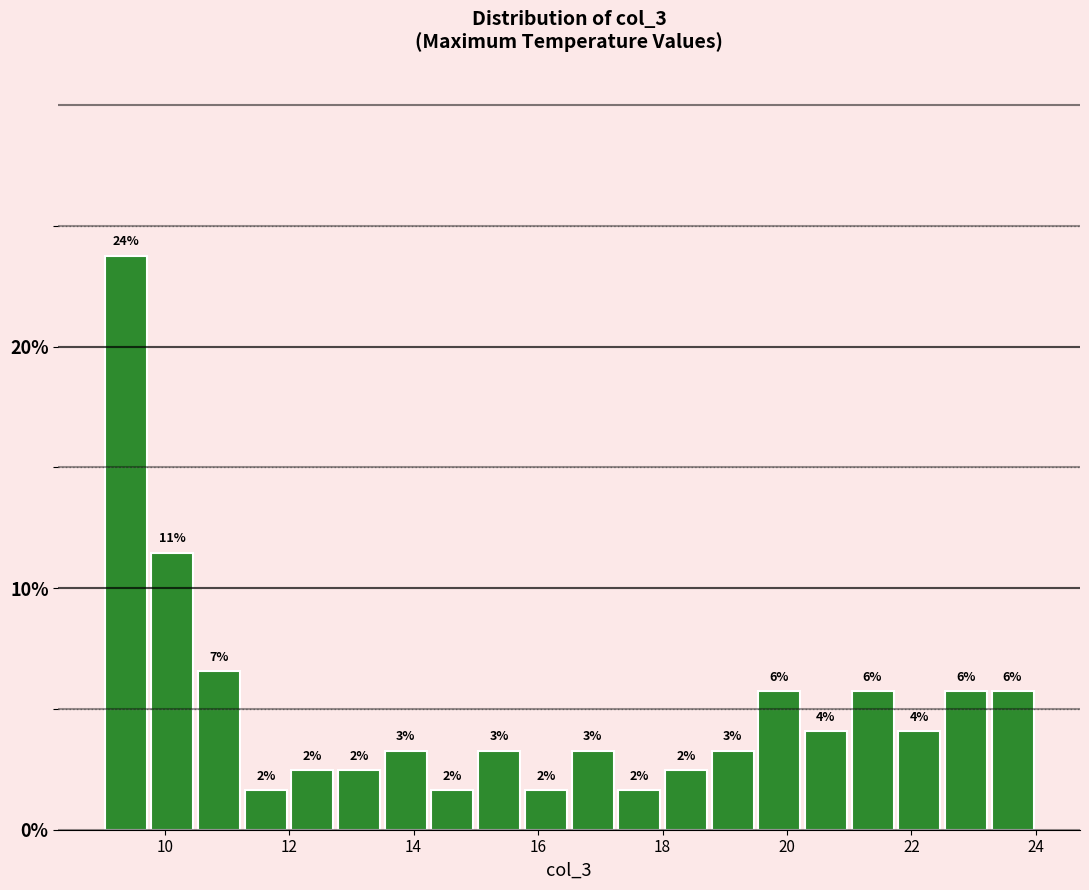

Read against the x-axis, roughly where is the centre of the tallest bar?

9.4